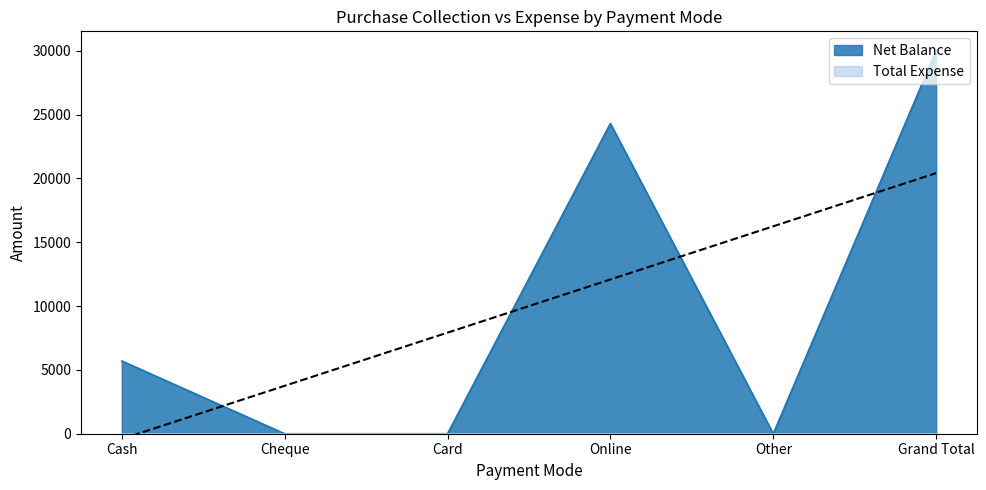

Reading left to right, transcribe all the data shown in this chart.

5700	0	0	24300	0	30000